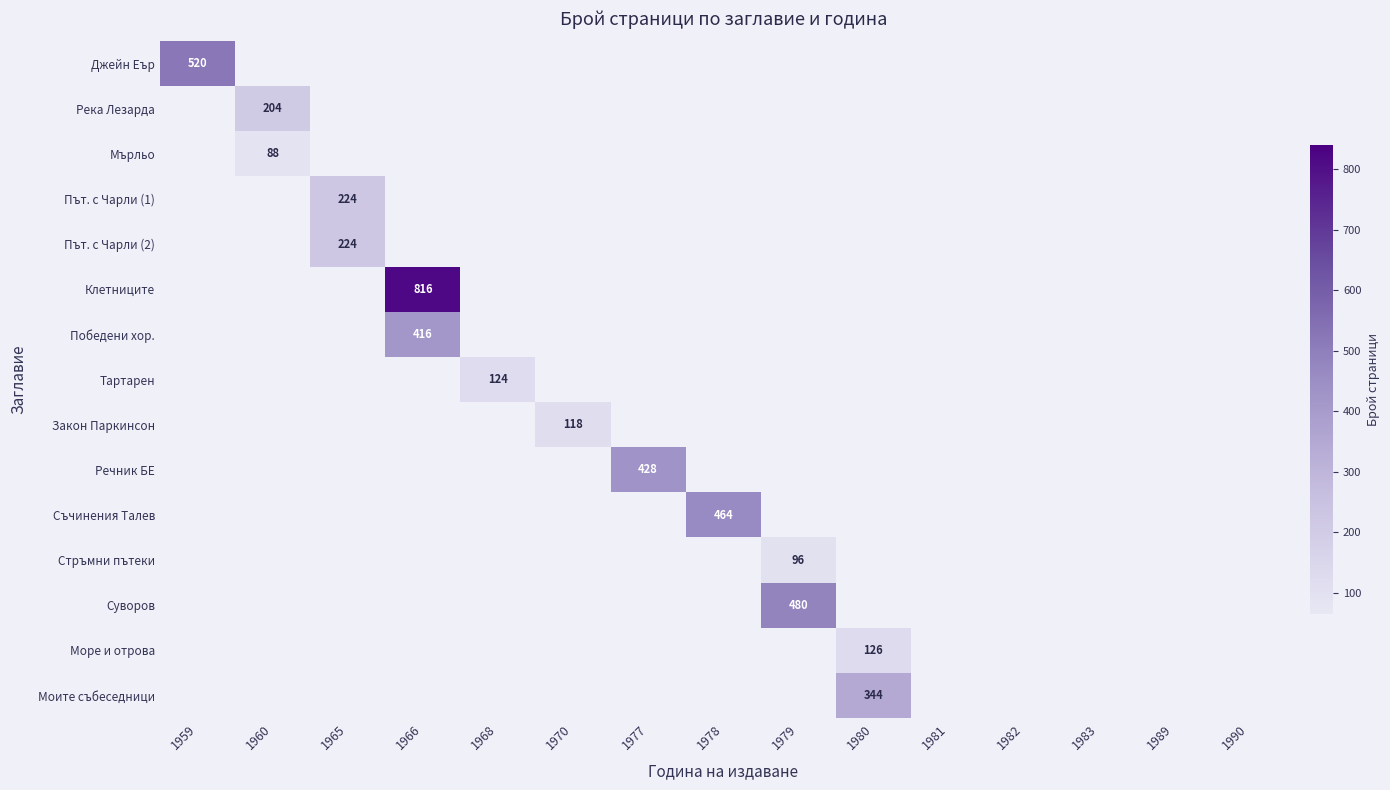

Is it true that Река Лезарда equals -105 at 1980?

False